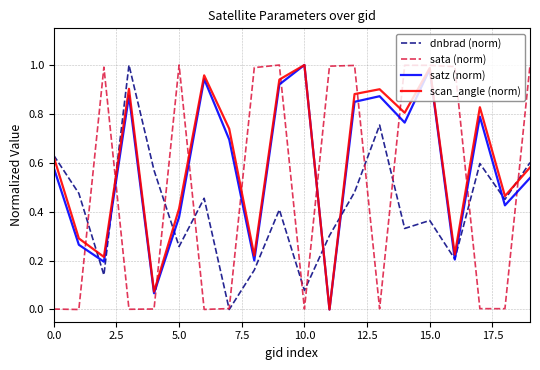

True or false: sata (norm) and satz (norm) cross at least once.

True